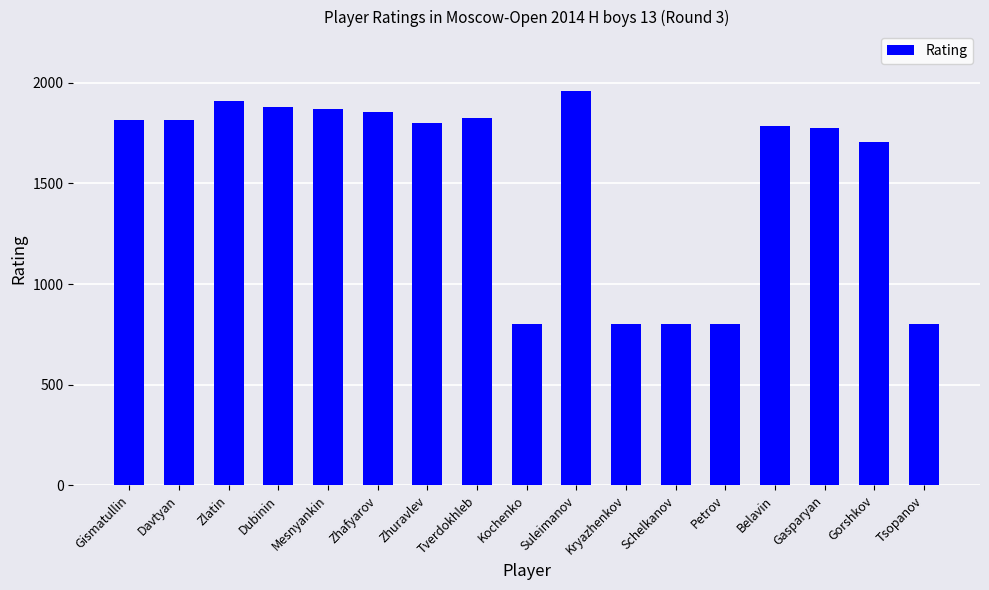

What is the label of the 9th bar from the right?

Kochenko